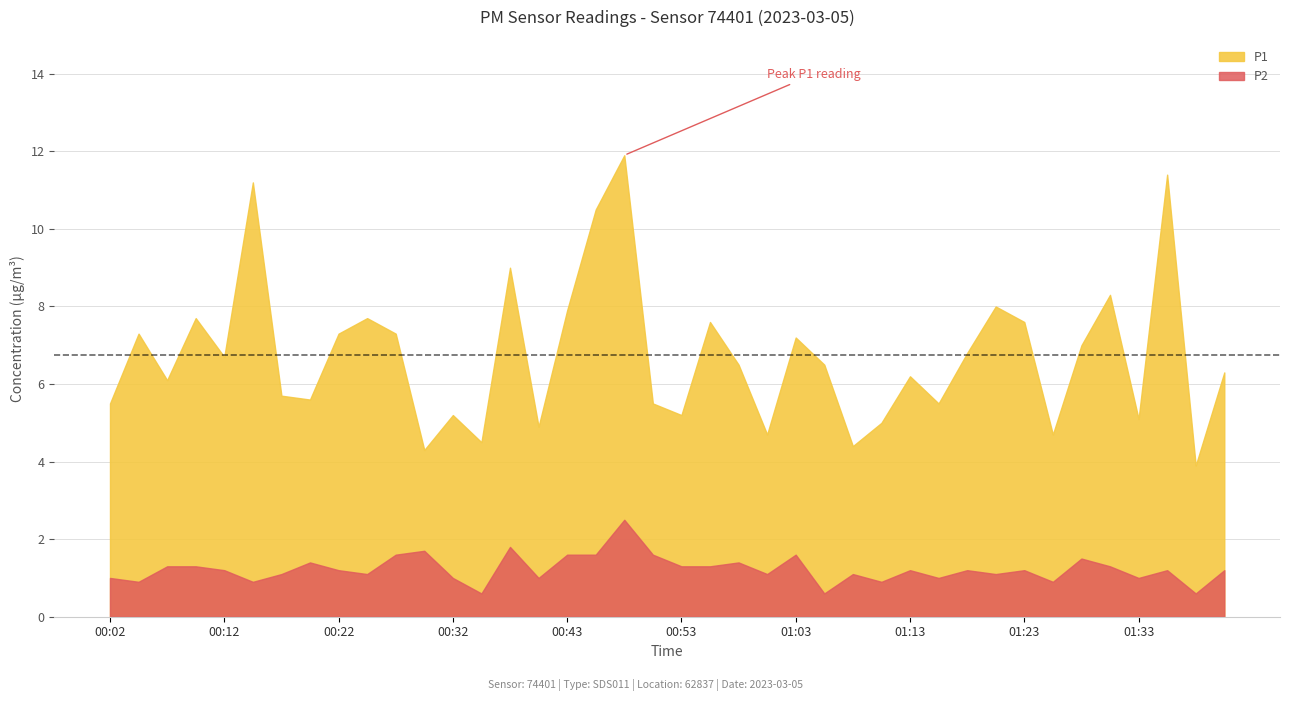

At which category does P1 reach its first local peak?

00:05